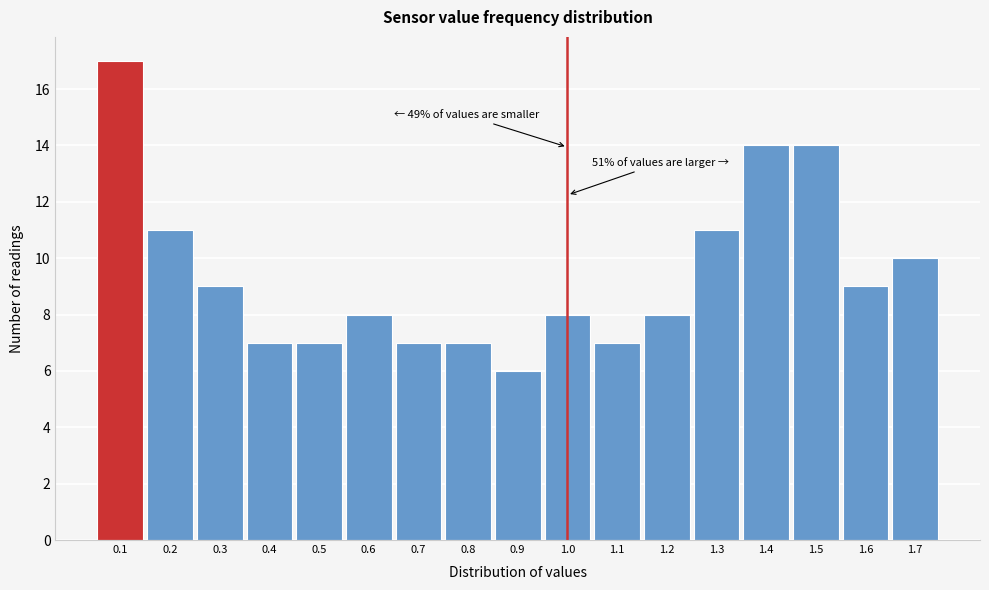

Over which range of the x-axis is the bar tallest?

0.05 to 0.15